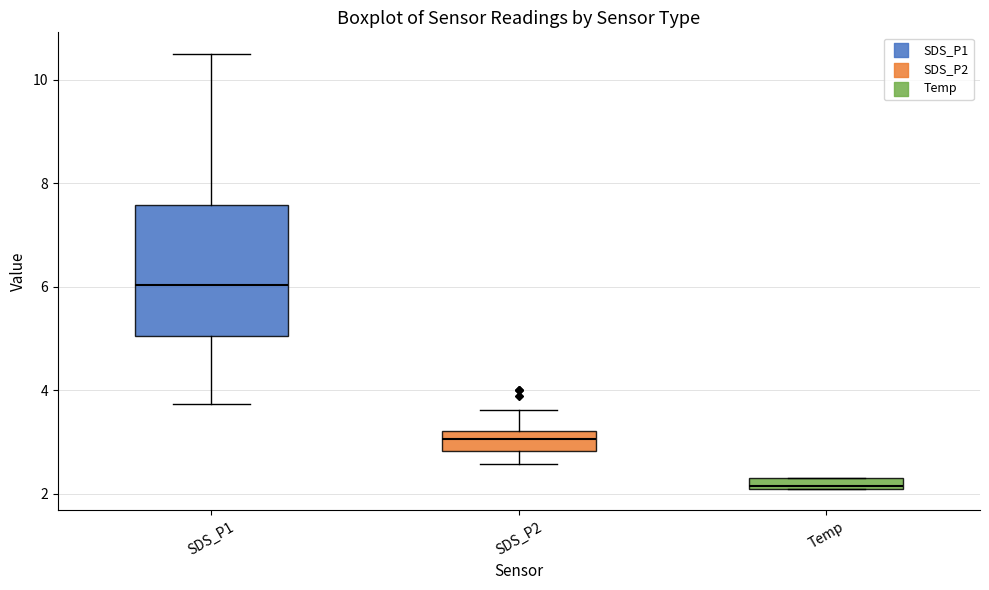

Which box has the highest median line?

SDS_P1